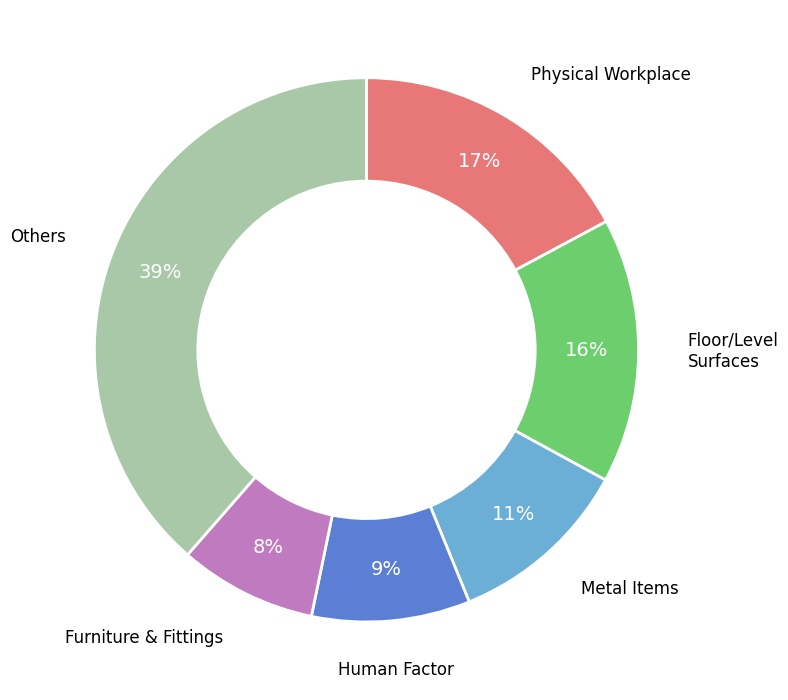

How many slices are in this pie chart?

6